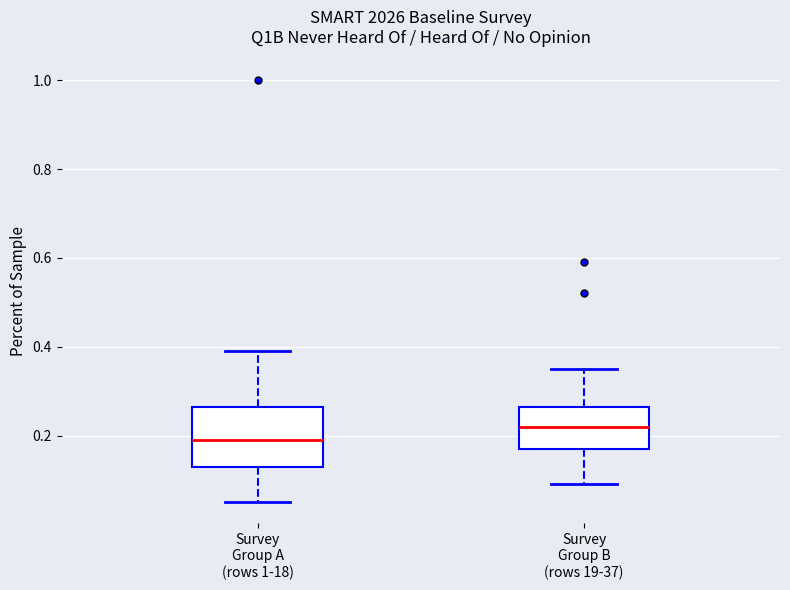

Where is the lower edge of the box for Survey Group A (rows 1-18) on the y-axis? The values are not printed on the chart, so give them approximately, as read against the axis.

0.14